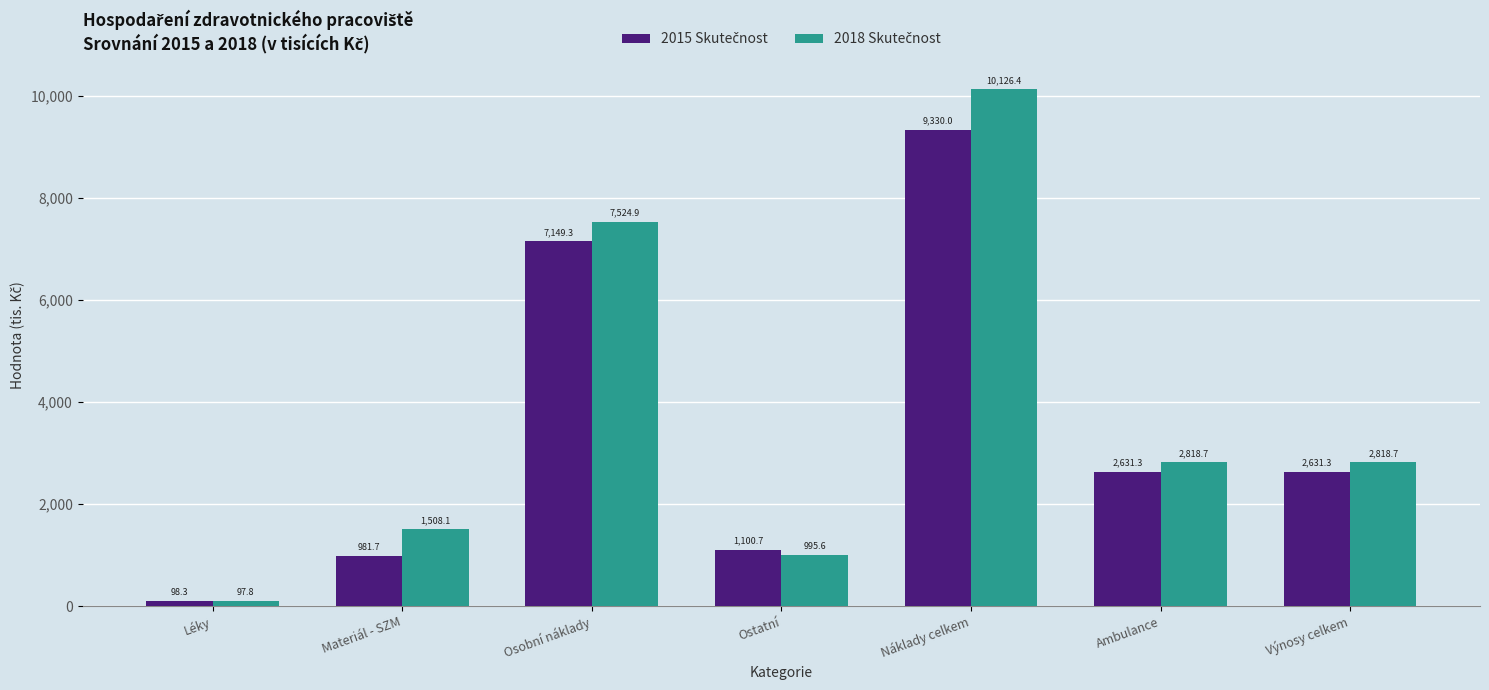

What is the spread (max minus min) of values at Náklady celkem?

796.4